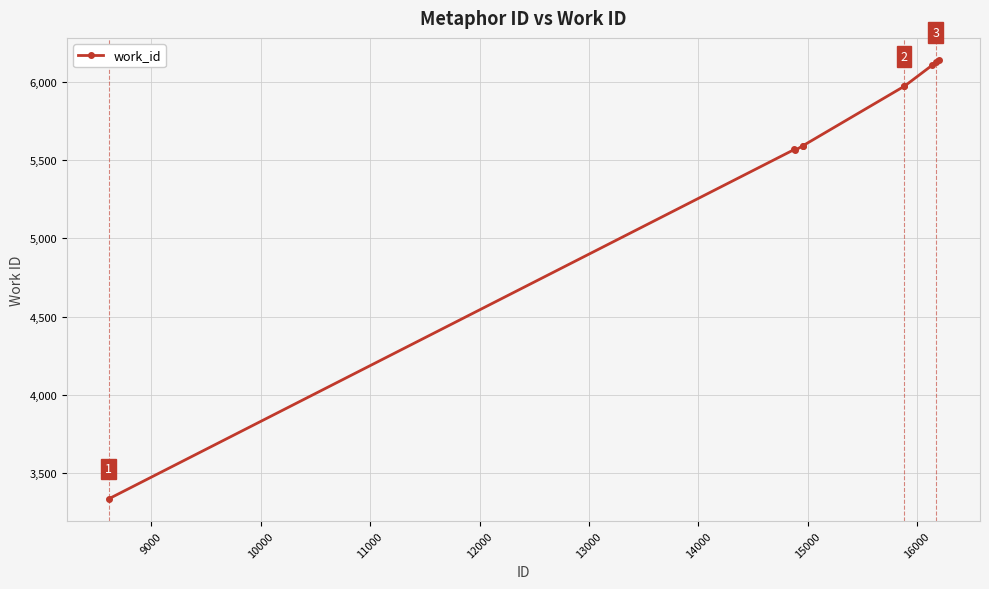

How many lines are shown in the chart?

1